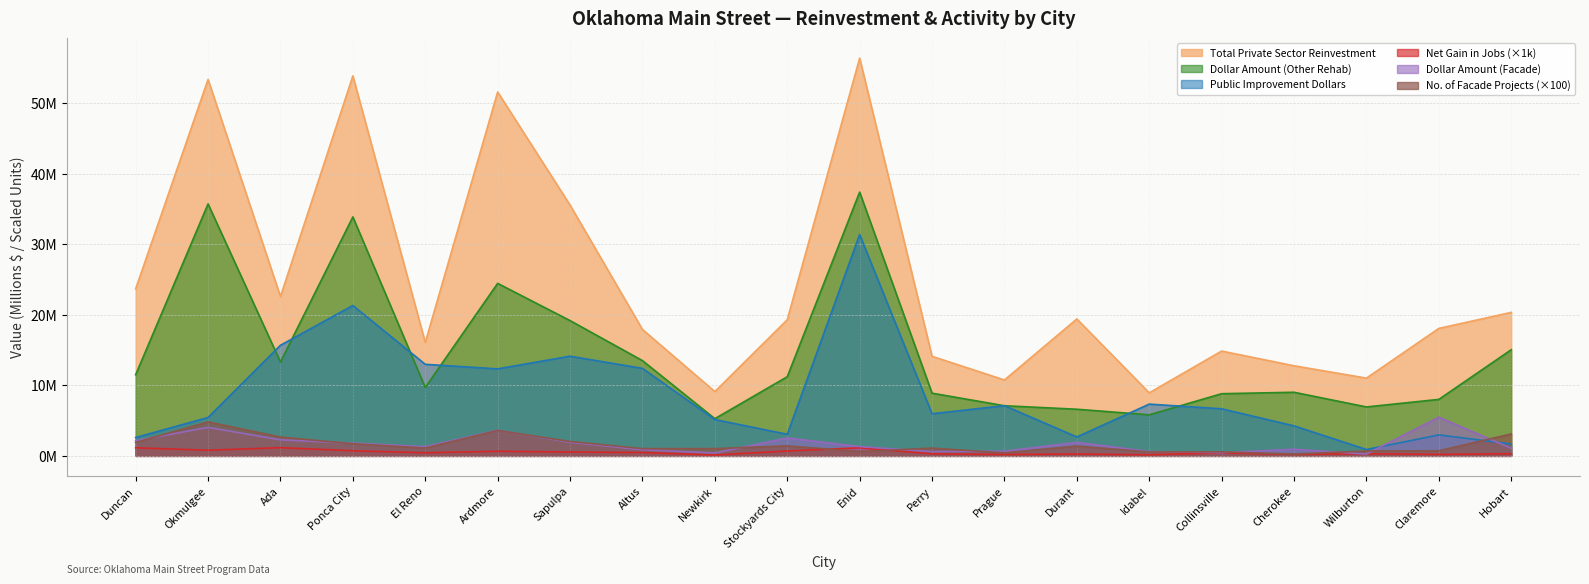

What is the difference between the second highest and minimum values in the Dollar Amount (Other Rehab) series?

30.5